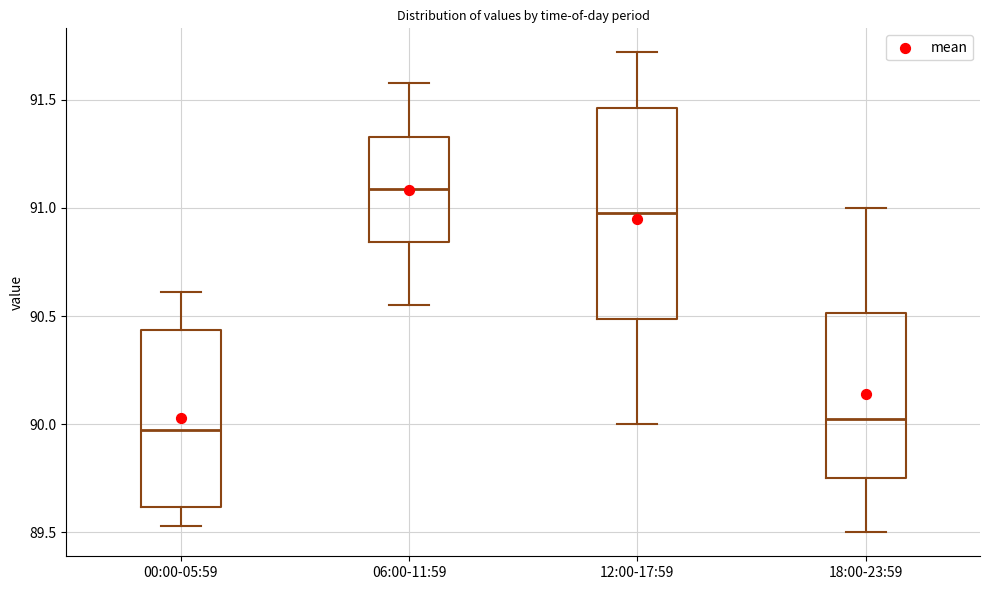

Where does the median line of the box for 06:00-11:59 sit on the y-axis? The values are not printed on the chart, so give them approximately, as read against the axis.

91.10